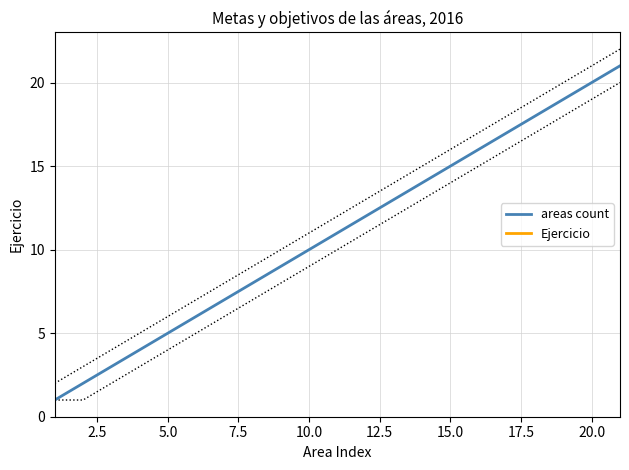

Rank the series by their maximum value, from highest to lowest.

Ejercicio, areas count